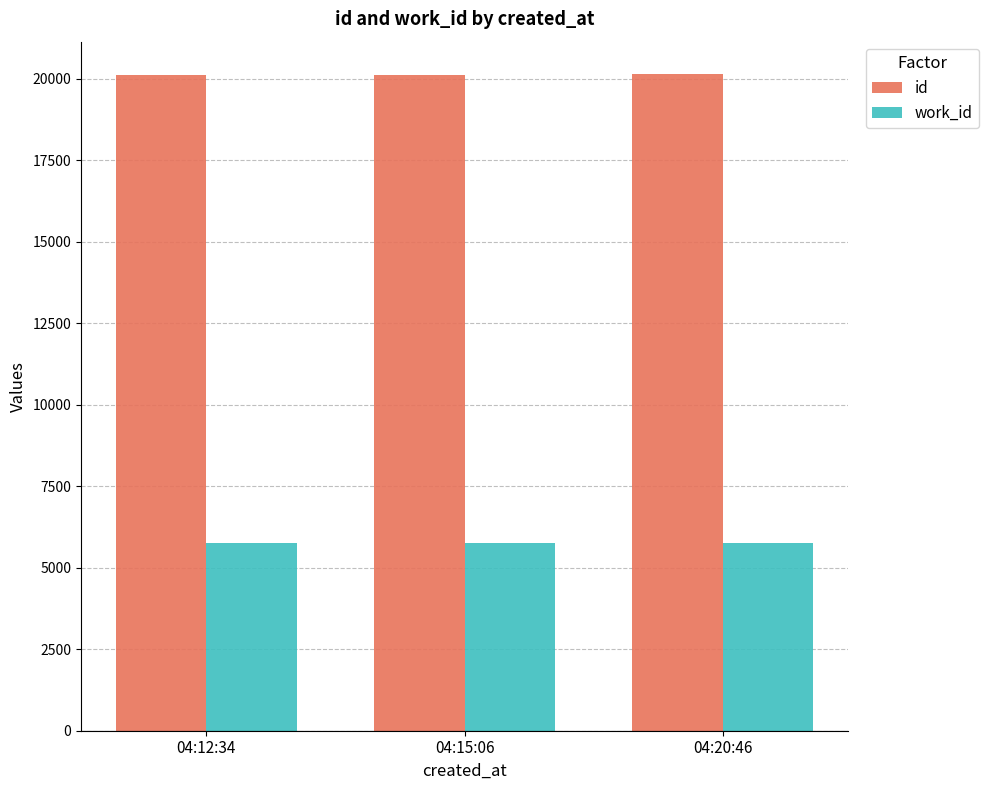

True or false: id has a value of 20130 at 04:20:46.

True